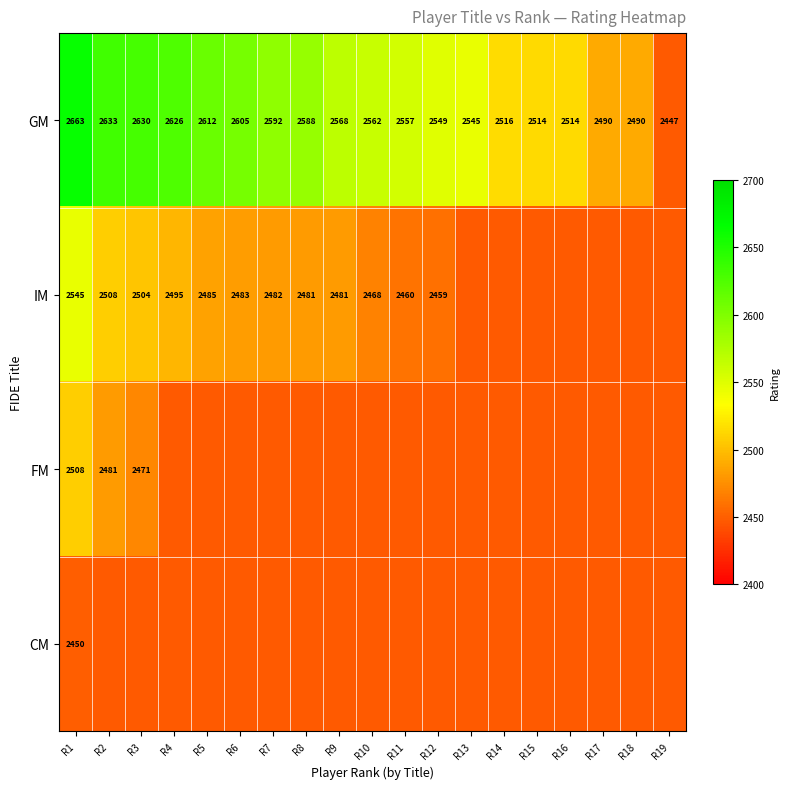

What is the sum of the IM values at R12 and R8?

4940